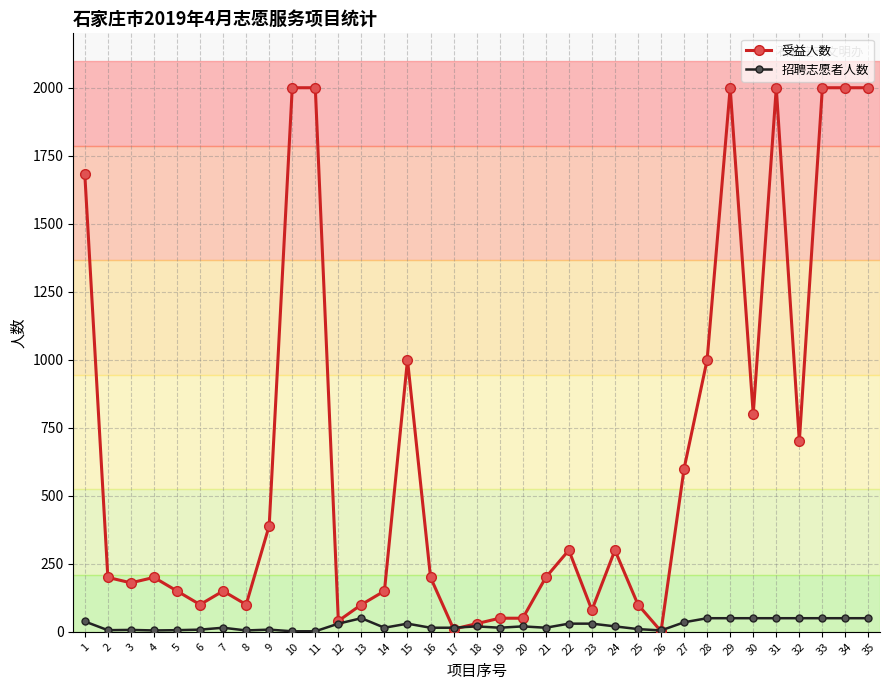

At 27, list the series in order from smallest to largest.

招聘志愿者人数, 受益人数